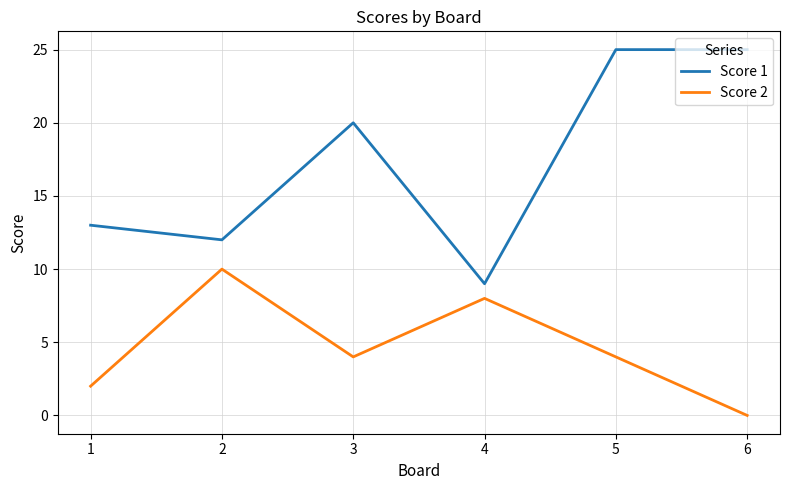

At 6, list the series in order from smallest to largest.

Score 2, Score 1